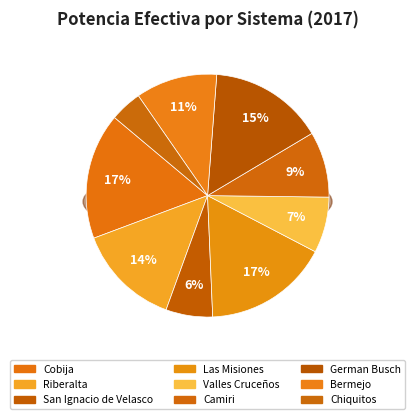

Combined, what portion of the pie is Cobija and Camiri?

25.6%